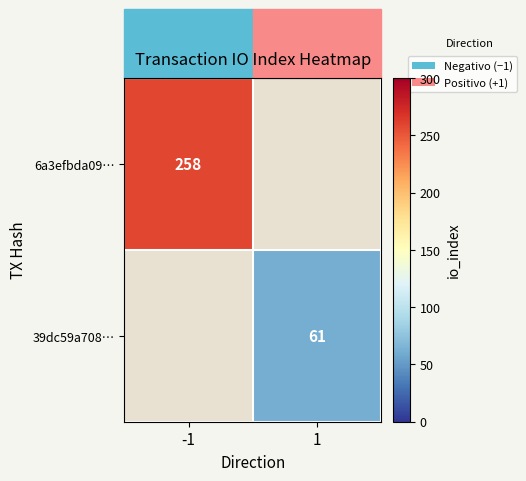

At how many categories does at least one series exceed 223?

1